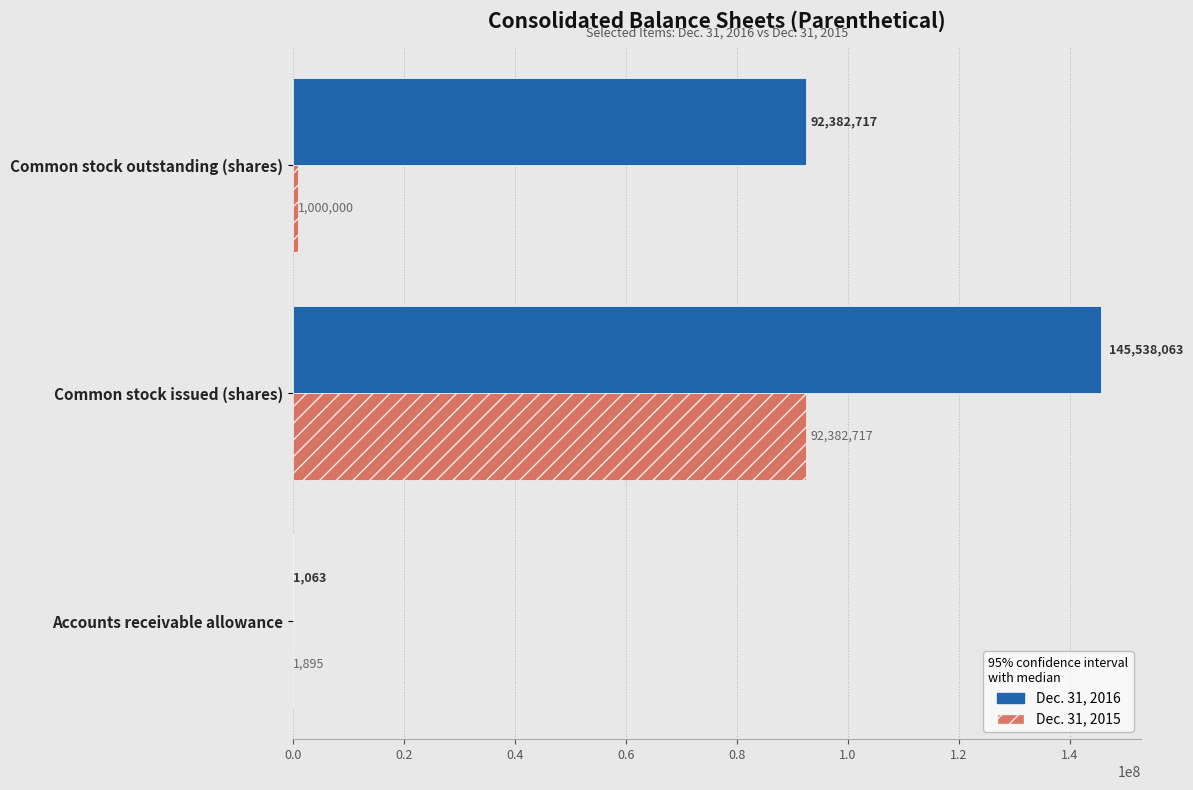

Which category has the highest value in the Dec. 31, 2015 series?

Common stock issued (shares)